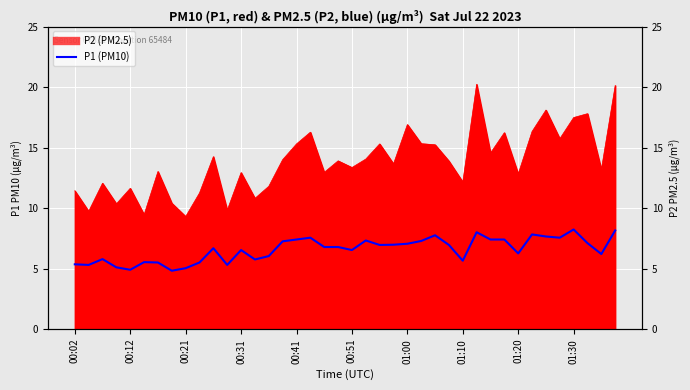

True or false: there are more than 0 points higher than both neighbors.

True